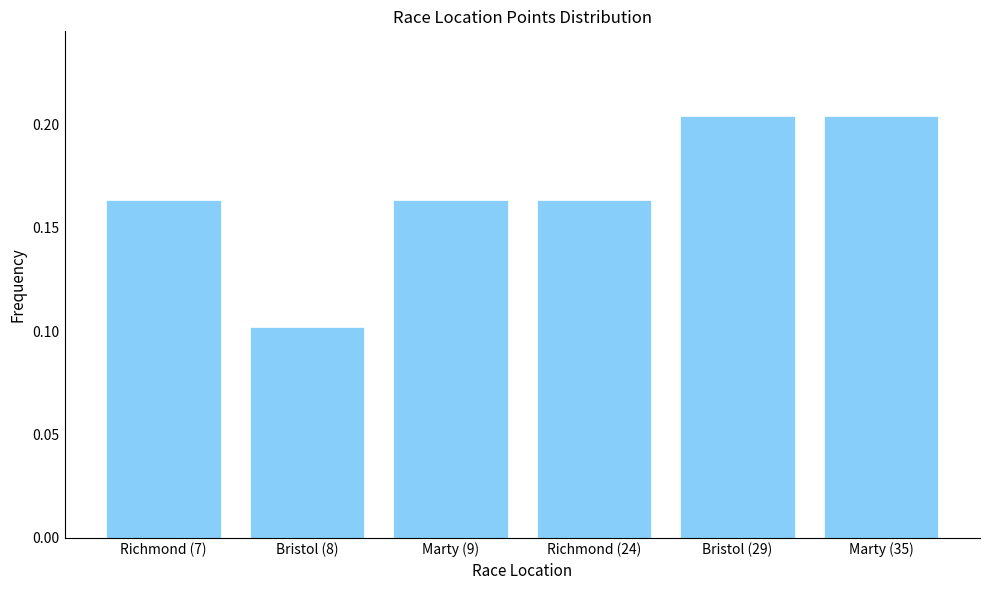

Where is the data nearest to the value 0?

Bristol (8)